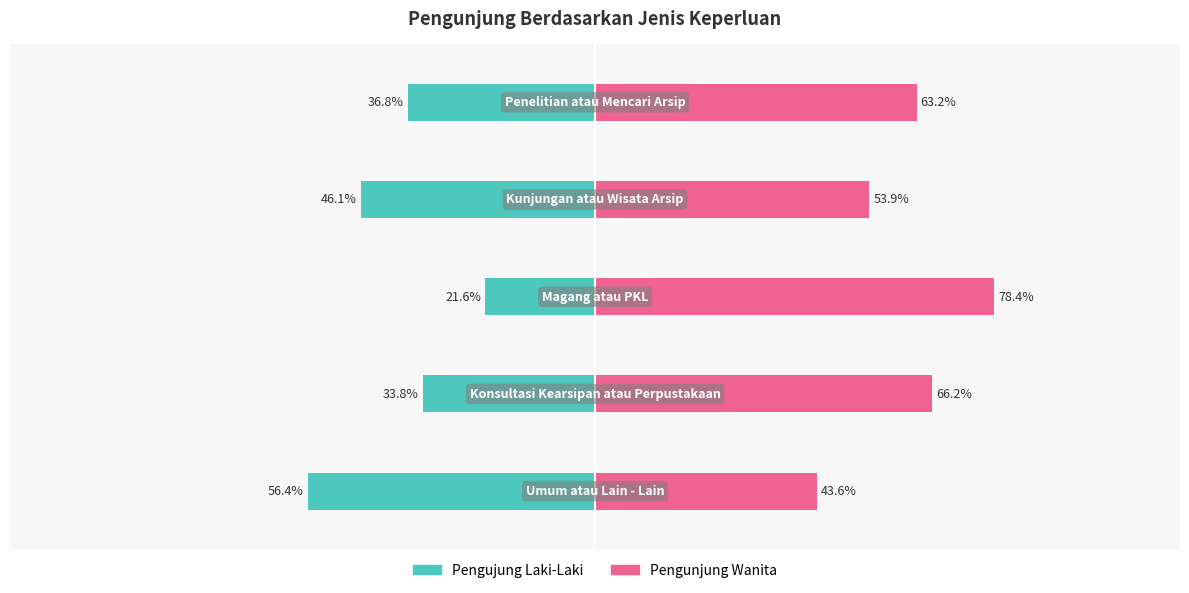

Reading right to left, extract all data points from this chart.

Pengujung Laki-Laki: 4=-36.8	3=-46.1	2=-21.6	1=-33.8	0=-56.4
Pengunjung Wanita: 4=63.2	3=53.9	2=78.4	1=66.2	0=43.6